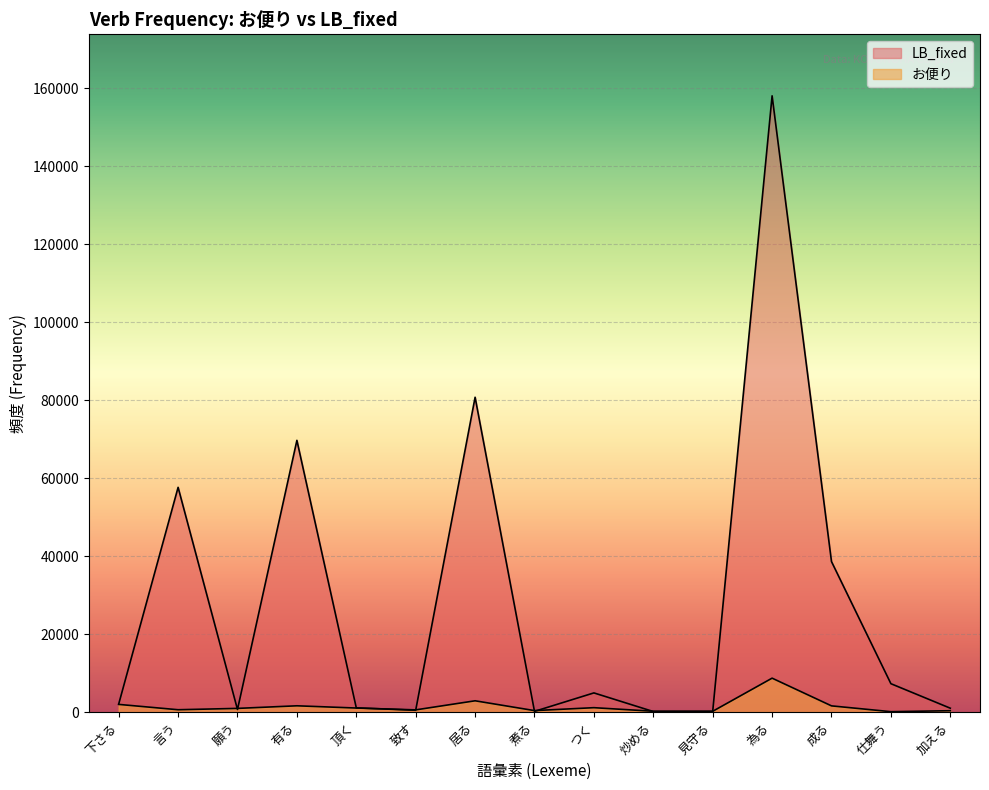

Reading right to left, transcribe all the data shown in this chart.

LB_fixed: 975	7265	38591	158077	142	123	4901	165	80749	450	1064	69694	642	57638	2039
お便り: 335	86	1576	8684	182	193	1112	362	2878	549	1020	1594	929	584	1953